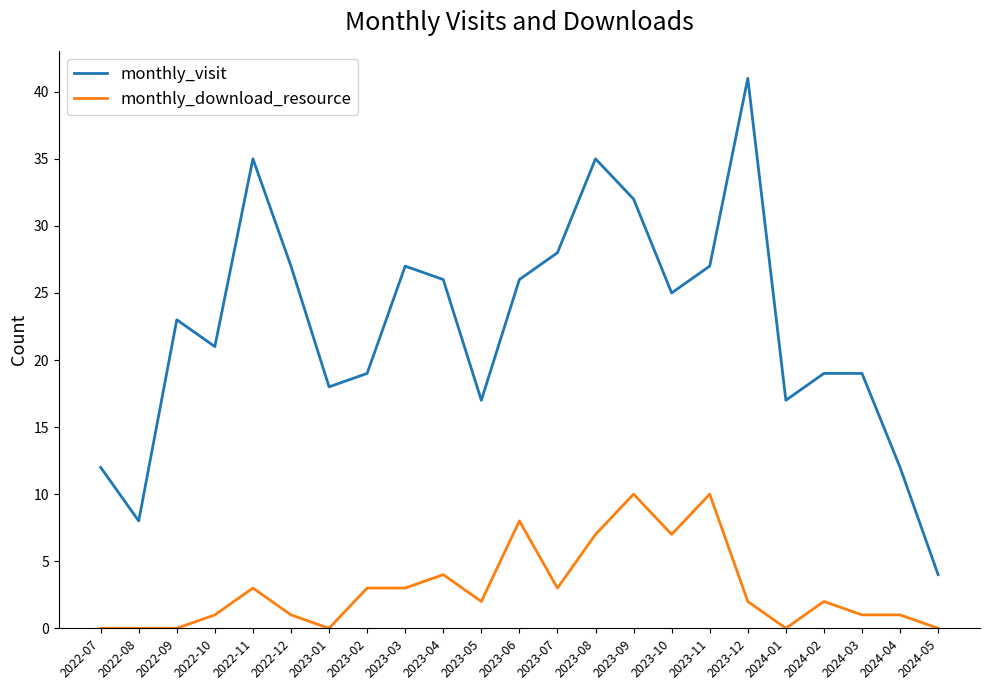

What position from the right is 2024-05?

1